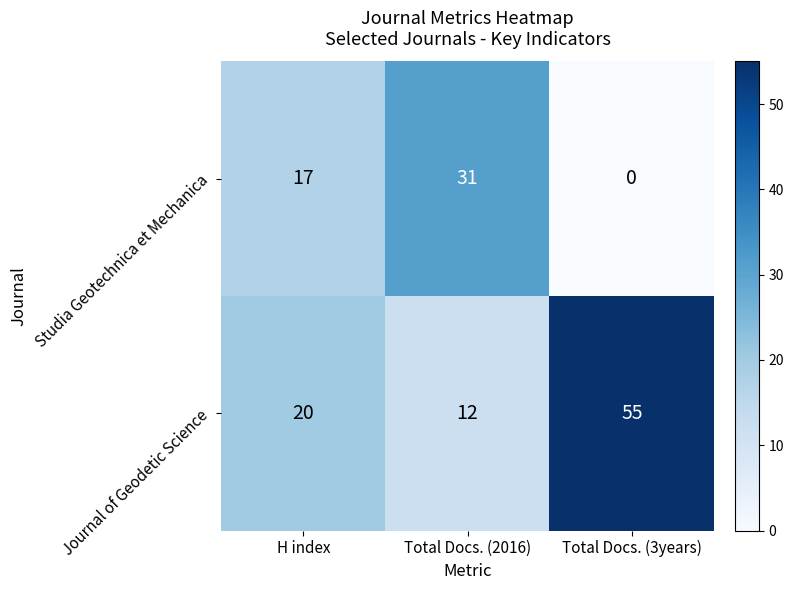

List the series in order of their overall mean, highest first.

Journal of Geodetic Science, Studia Geotechnica et Mechanica